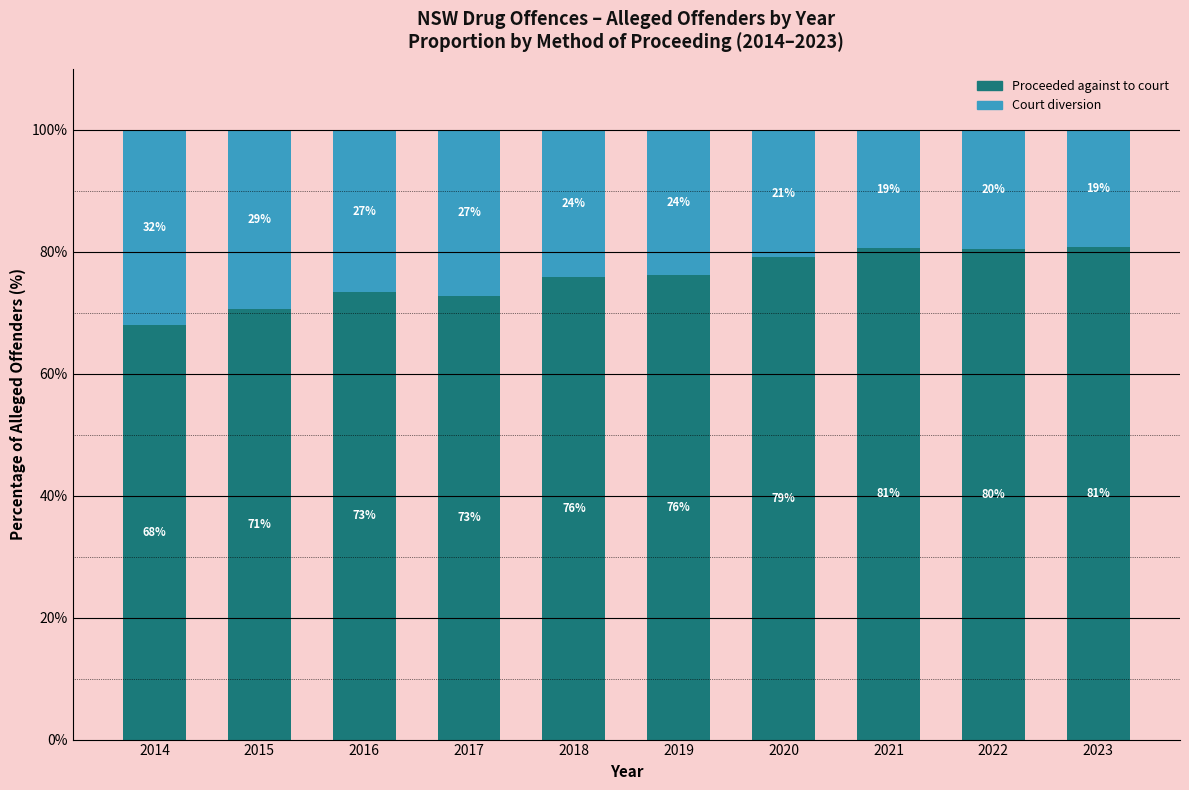

Where does the Proceeded against to court series first go above 76?

2019